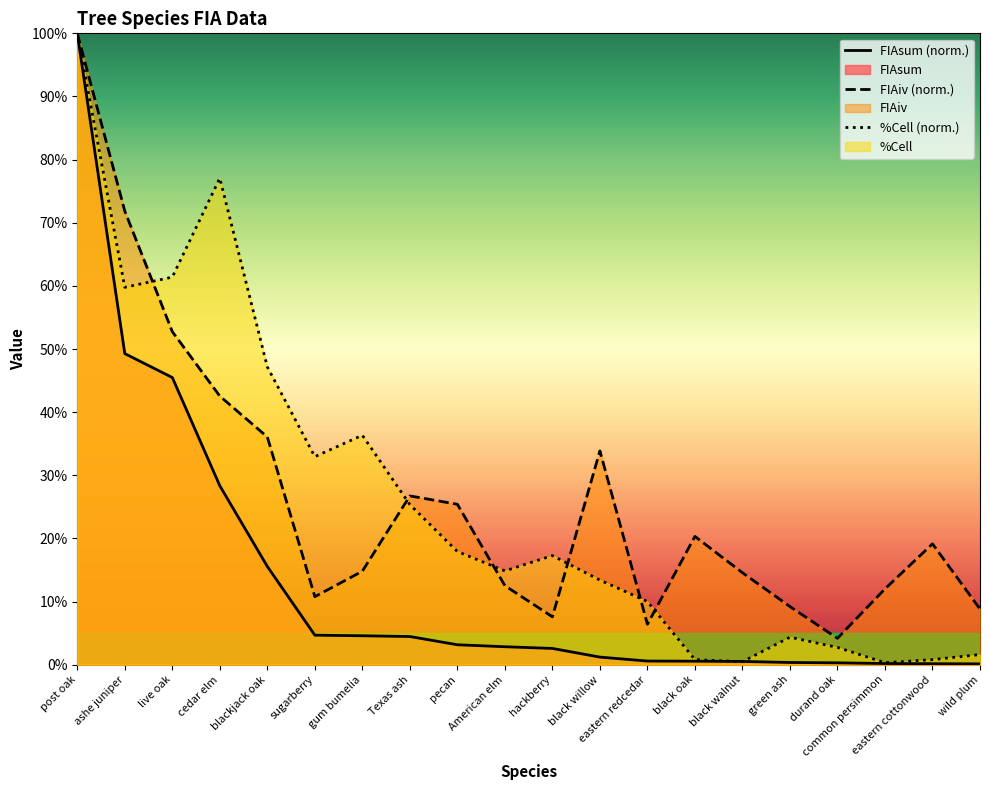

Reading left to right, extract all data points from this chart.

FIAsum: post oak=100.0	ashe juniper=49.3	live oak=45.5	cedar elm=28.3	blackjack oak=15.6	sugarberry=4.7	gum bumelia=4.6	Texas ash=4.5	pecan=3.2	American elm=2.9	hackberry=2.6	black willow=1.2	eastern redcedar=0.6	black oak=0.6	black walnut=0.5	green ash=0.4	durand oak=0.3	common persimmon=0.2	eastern cottonwood=0.2	wild plum=0.1
FIAiv: post oak=100.0	ashe juniper=71.8	live oak=52.8	cedar elm=42.5	blackjack oak=36.1	sugarberry=10.8	gum bumelia=14.8	Texas ash=26.7	pecan=25.4	American elm=12.5	hackberry=7.6	black willow=33.9	eastern redcedar=6.4	black oak=20.3	black walnut=14.6	green ash=9.2	durand oak=4.2	common persimmon=12.0	eastern cottonwood=19.2	wild plum=8.8
%Cell: post oak=100.0	ashe juniper=59.8	live oak=61.4	cedar elm=77.1	blackjack oak=47.2	sugarberry=33.0	gum bumelia=36.3	Texas ash=25.4	pecan=17.9	American elm=14.9	hackberry=17.3	black willow=13.4	eastern redcedar=10.0	black oak=0.8	black walnut=0.5	green ash=4.4	durand oak=2.7	common persimmon=0.3	eastern cottonwood=0.8	wild plum=1.6